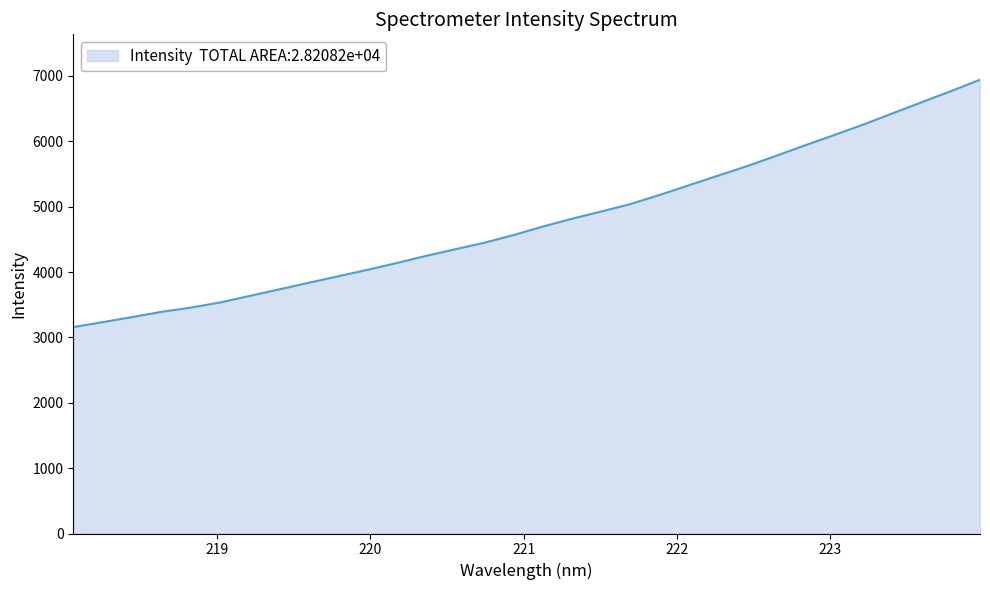

What is the greatest value displayed?

6941.5